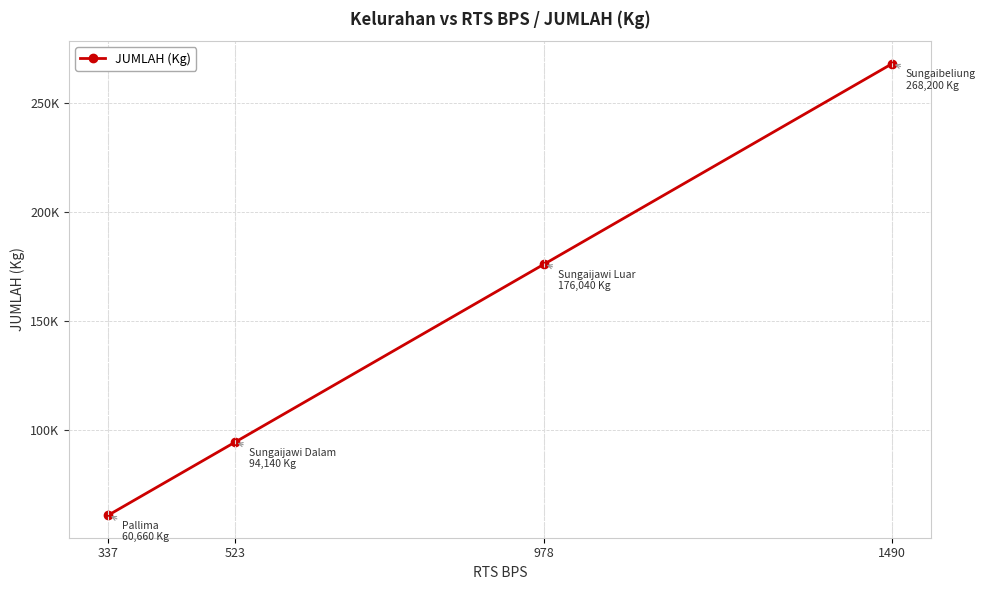

Does the chart have visible grid lines?

Yes